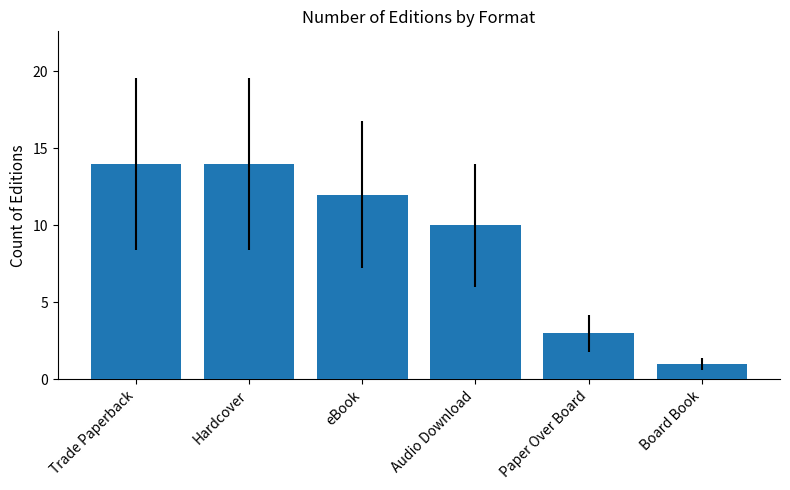

What is the change in value from Audio Download to Paper Over Board?

-7